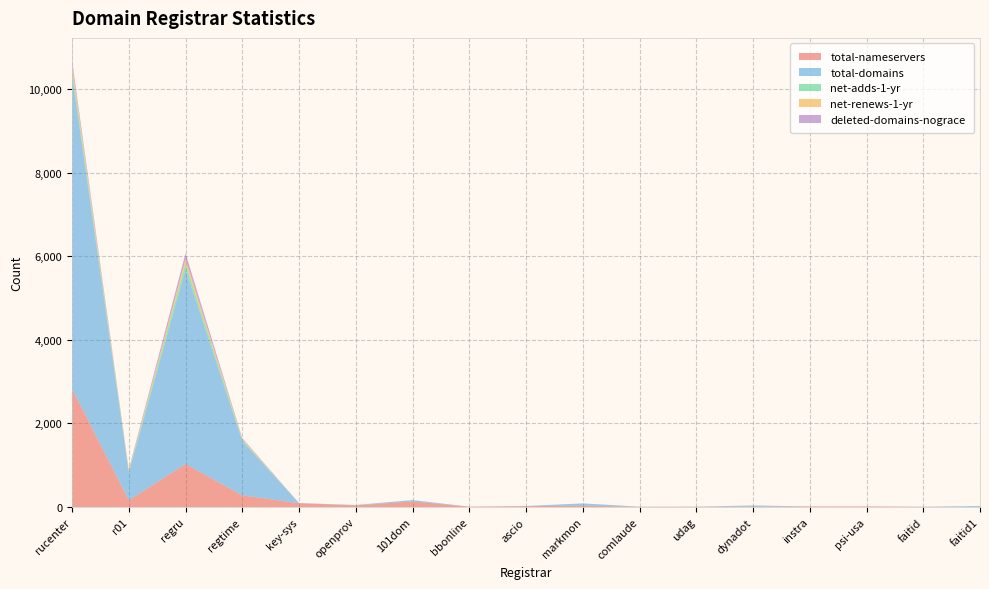

Reading left to right, transcribe all the data shown in this chart.

total-nameservers: 2834	158	1028	278	90	38	132	8	20	33	6	8	9	13	13	6	0
total-domains: 7501	665	4652	1300	5	9	33	0	3	53	1	0	26	0	0	1	23
net-adds-1-yr: 103	24	132	22	0	0	0	0	0	0	0	0	0	0	0	0	0
net-renews-1-yr: 139	26	113	25	0	1	0	0	0	0	0	0	0	0	0	0	0
deleted-domains-nograce: 109	24	144	22	0	0	0	0	0	0	0	0	1	0	0	0	0